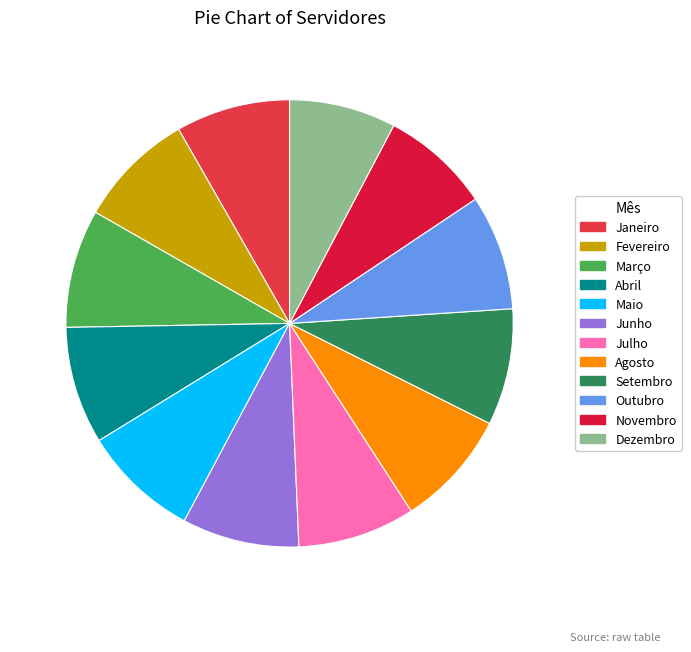

Is there any slice that represents more than half of the pie?

No